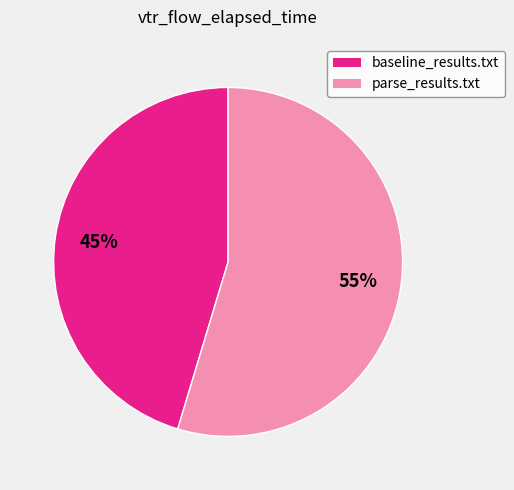

Is the sum of parse_results.txt and baseline_results.txt greater than half?

Yes